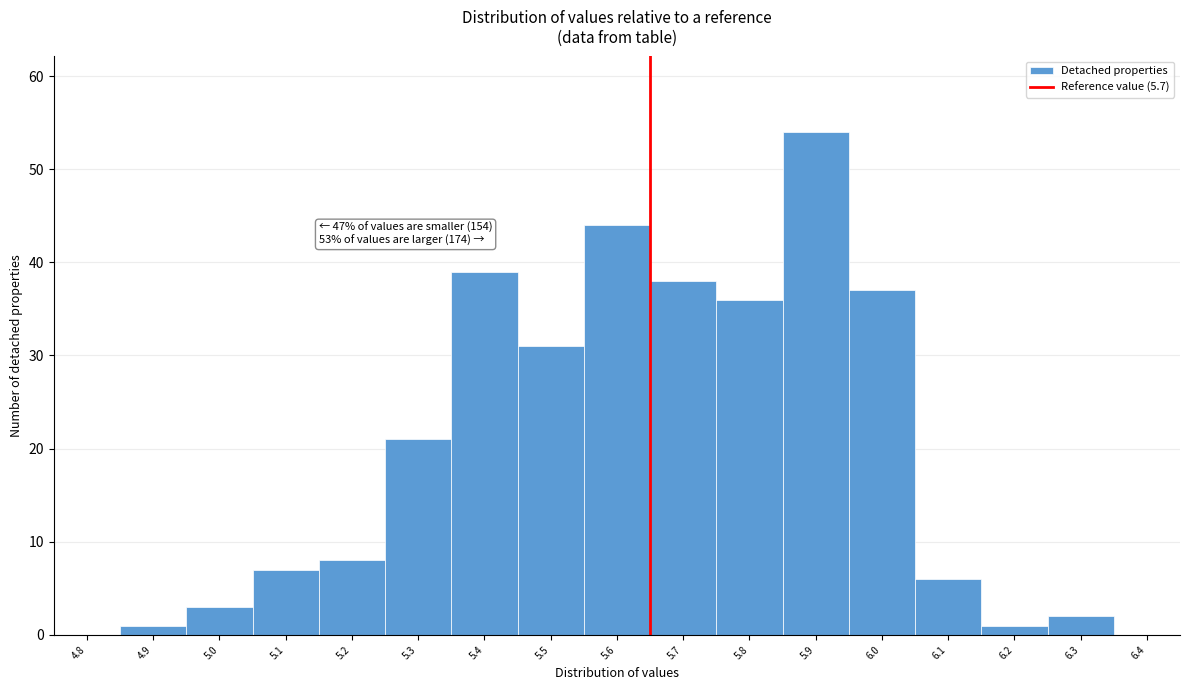

Reading left to right, what are all the values shown in this chart?

4.8=0	4.9=1	5.0=3	5.1=7	5.2=8	5.3=21	5.4=39	5.5=31	5.6=44	5.7=38	5.8=36	5.9=54	6.0=37	6.1=6	6.2=1	6.3=2	6.4=0